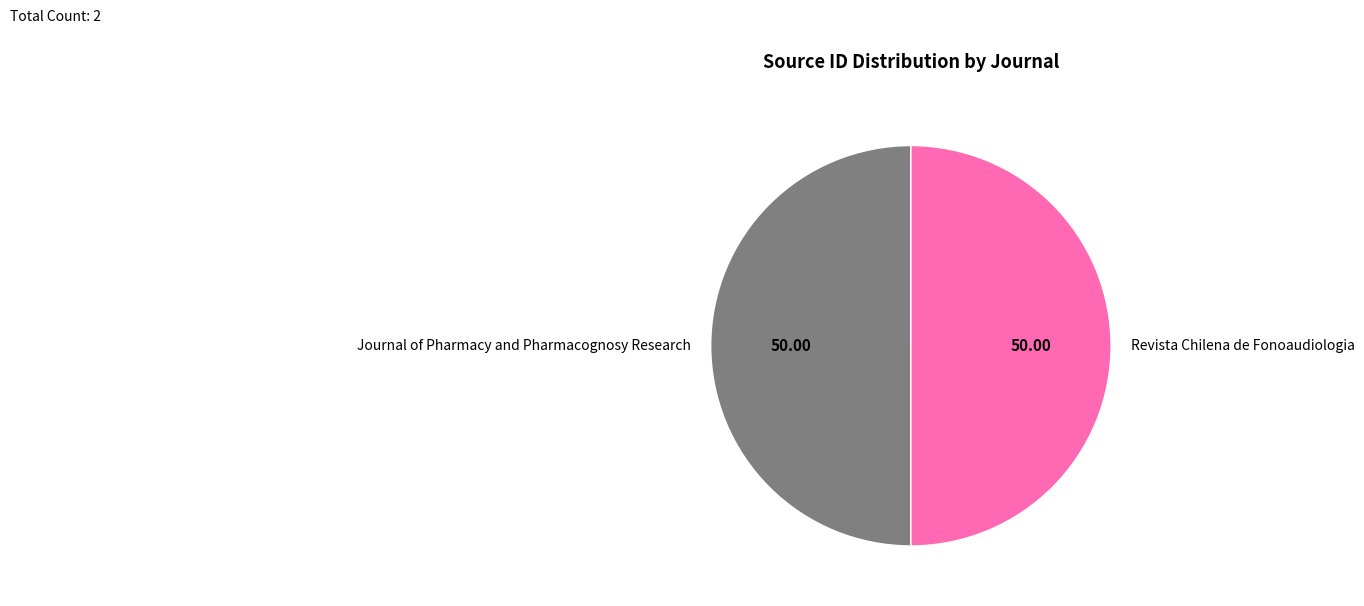

Do Revista Chilena de Fonoaudiologia and Journal of Pharmacy and Pharmacognosy Research together represent more than half of the pie?

Yes